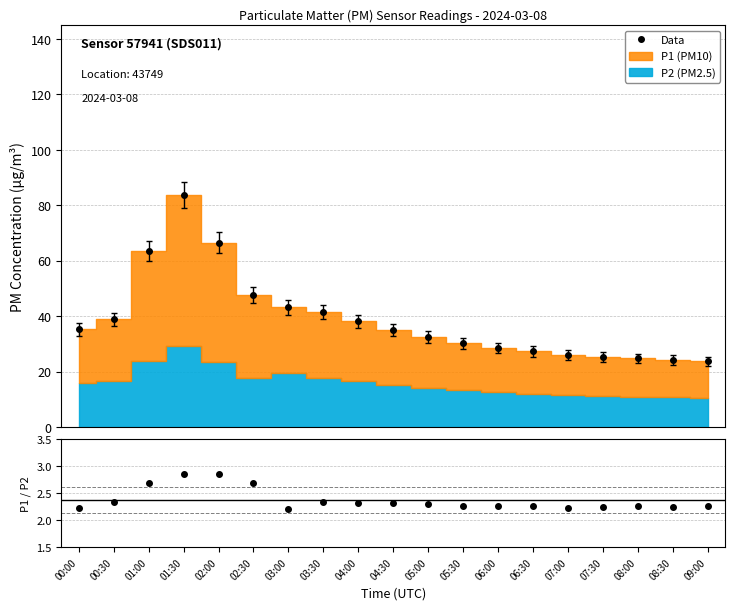

The chart shows a value of 2.2 at 07:30. True or false?

True